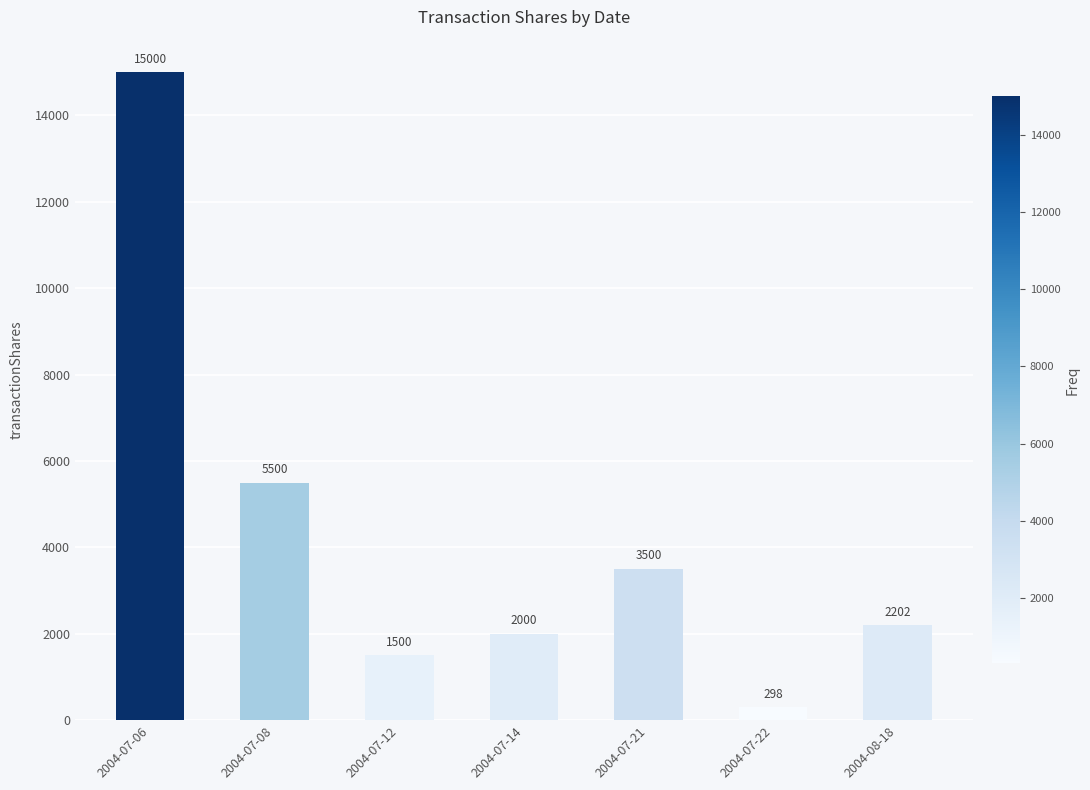

How many bars are there in total?

7